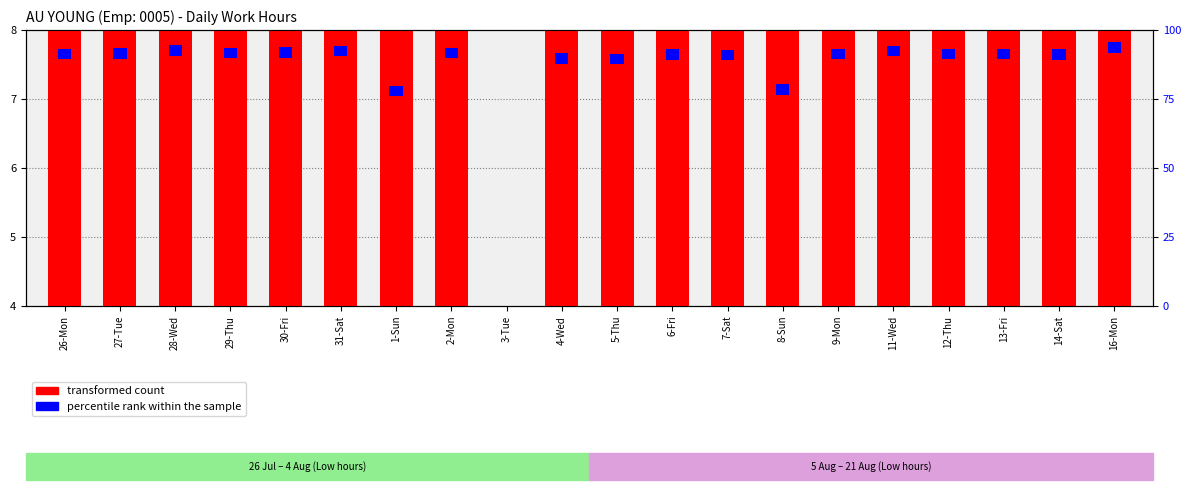

Between 2-Mon and 12-Thu, which series saw the biggest shift?

transformed count